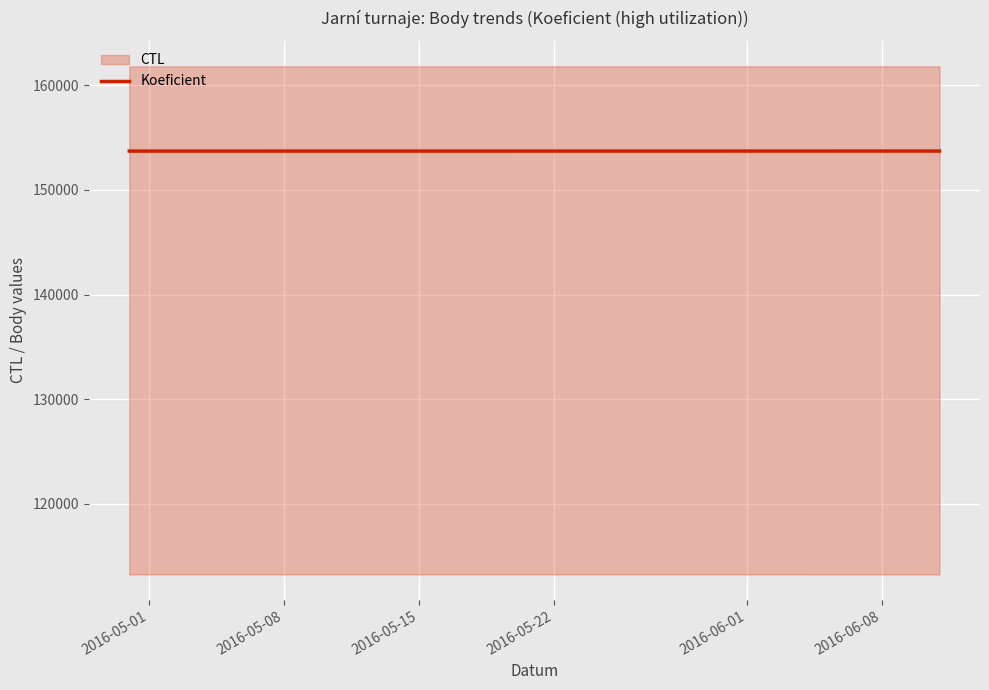

True or false: the data shows 206127.8 at 2016-05-15.

False